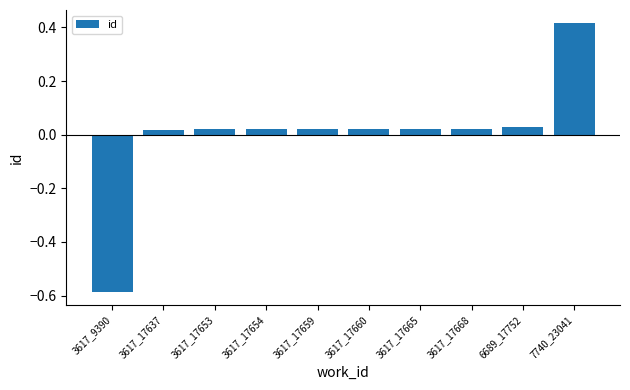

What is the difference between the values at 6689_17752 and 3617_9390?

0.6